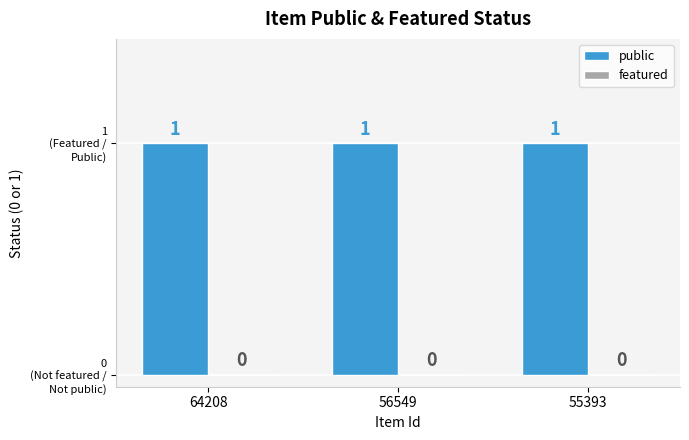

List the labels in order of public value, largest first.

64208, 56549, 55393